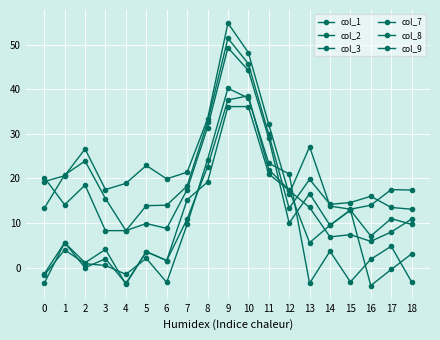

At which label does col_9 reach its minimum?

4